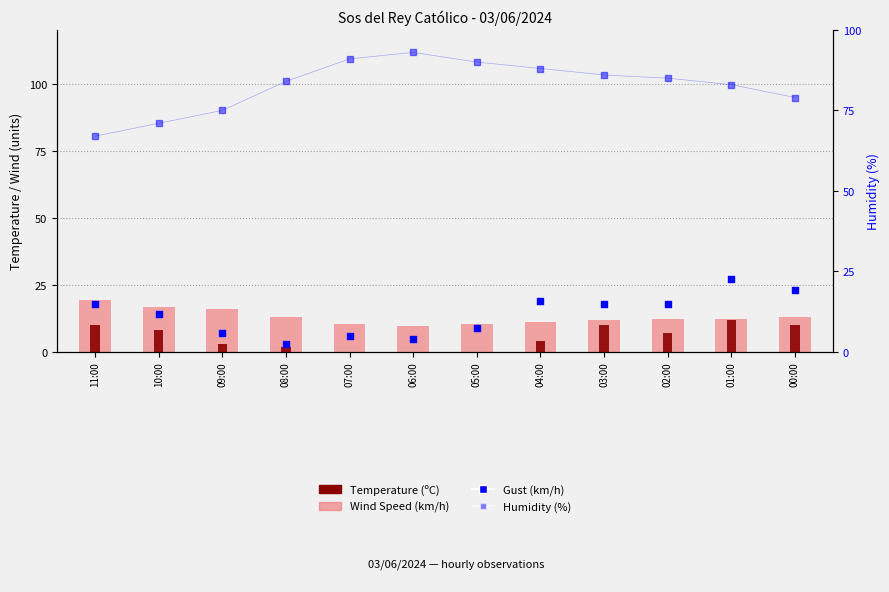

Which series contains the highest Y value?

Humidity (%)